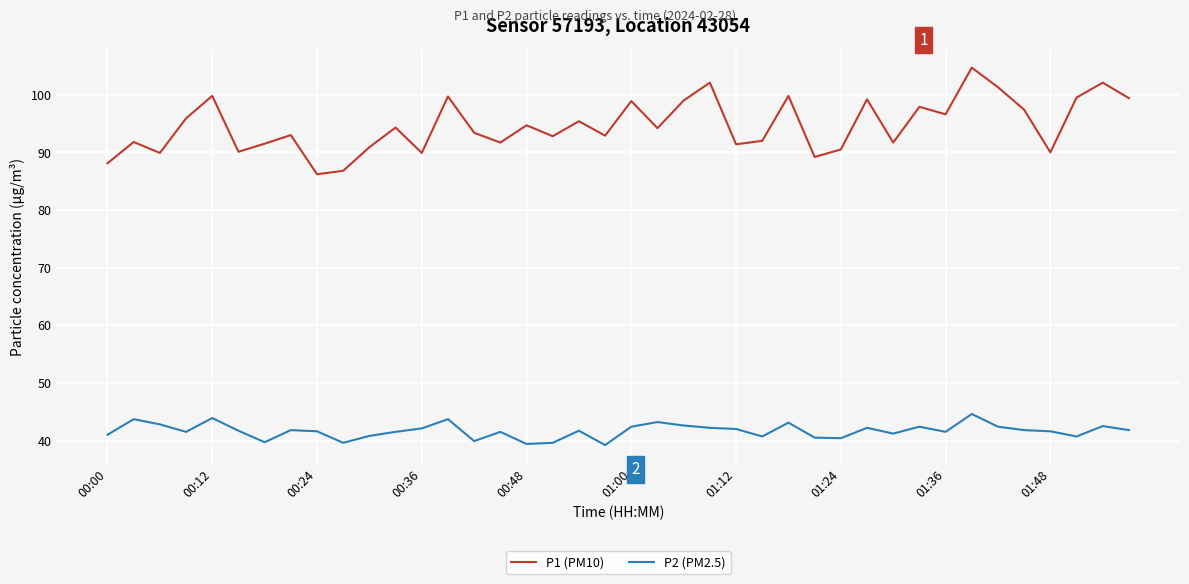

True or false: P2 (PM2.5) and P1 (PM10) cross at least once.

False